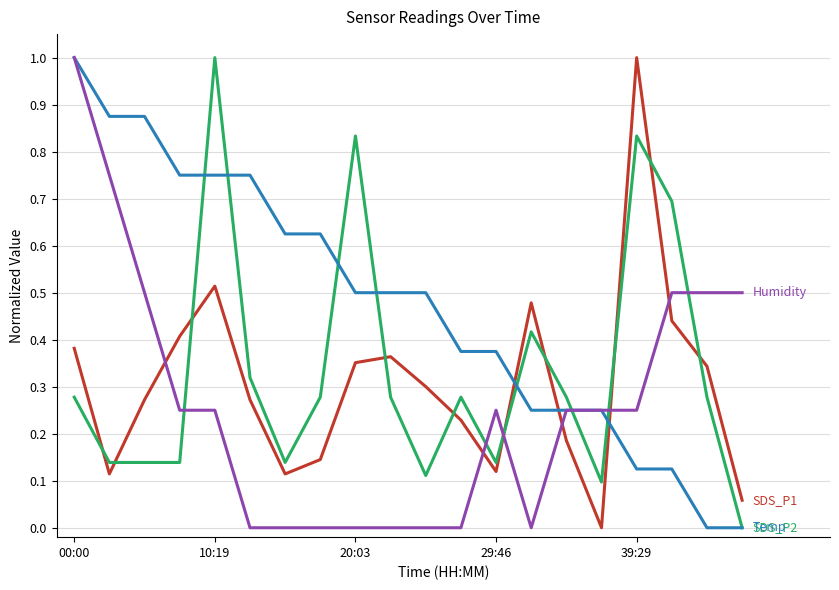

What is the greatest value displayed?

1.0